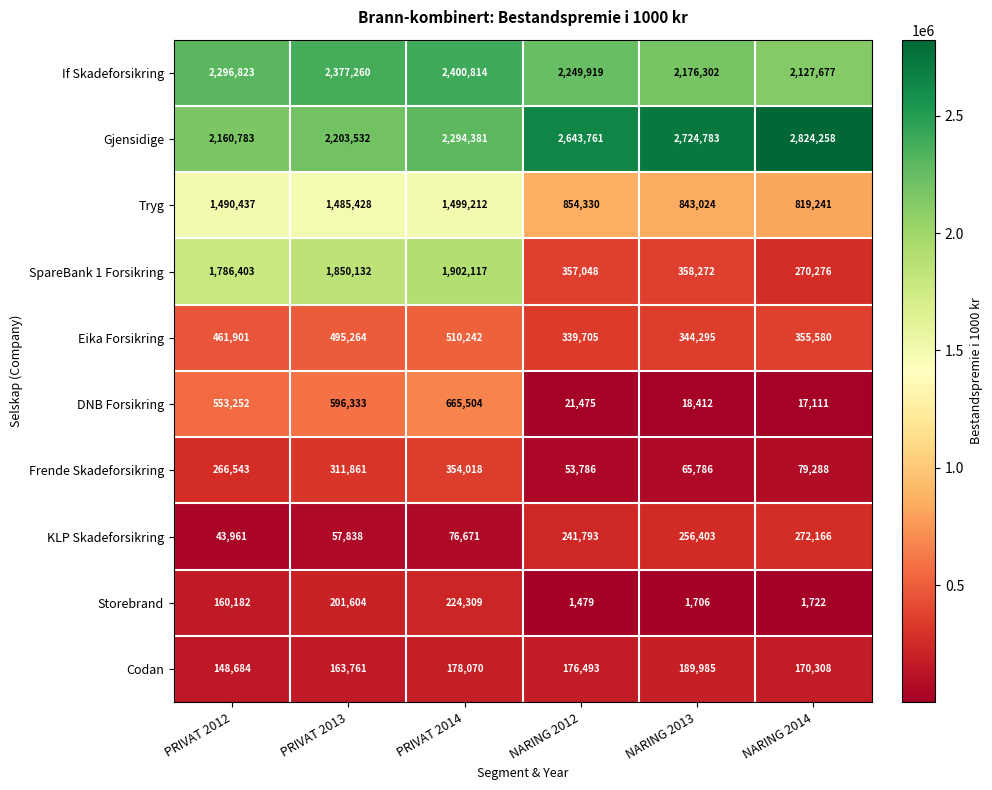

True or false: Frende Skadeforsikring has a value of 266543 at PRIVAT 2012.

True